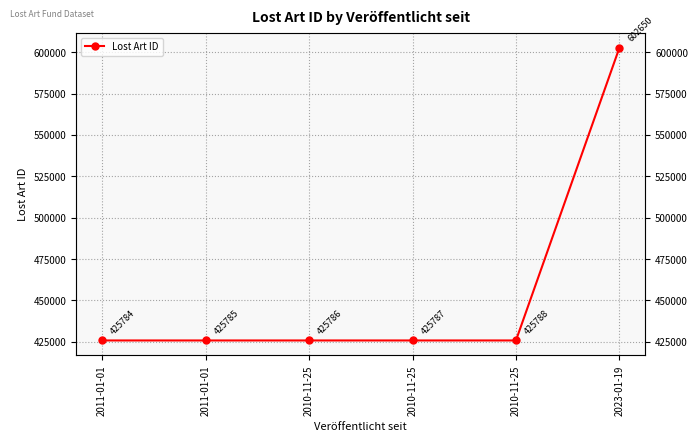

What is the difference between the second highest and minimum values?

4